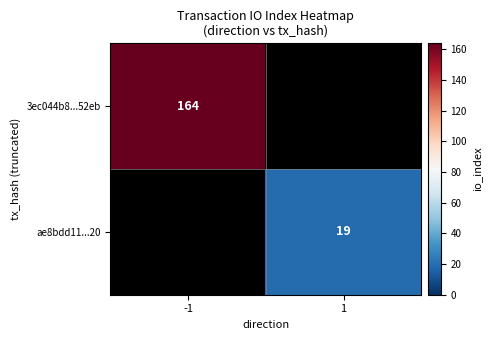

Is it true that 3ec044b8...52eb equals 265 at -1?

False